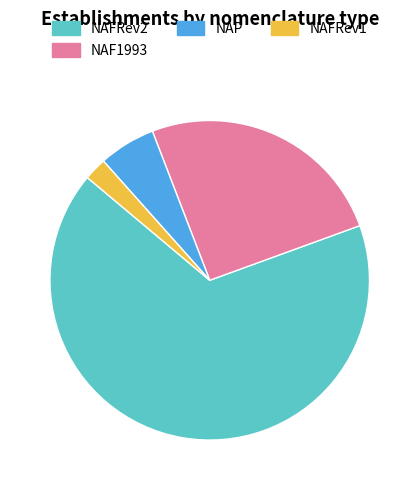

Approximately how many times larger is the value at NAP compared to NAFRev1?

2.5